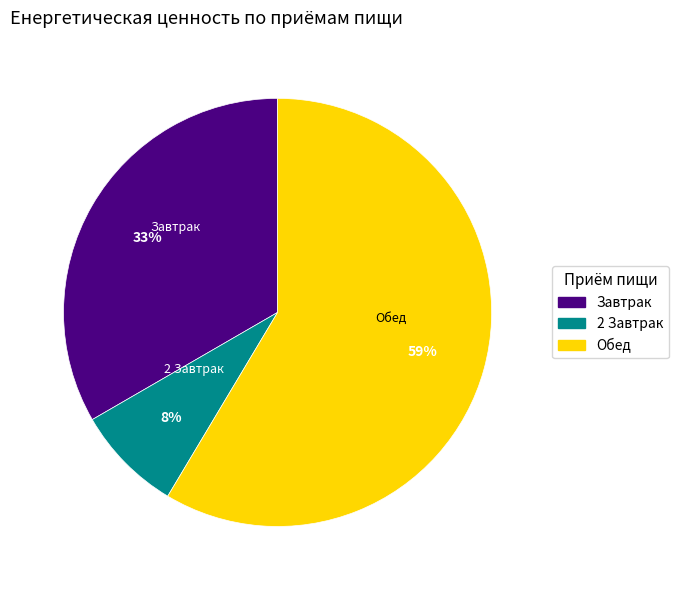

The Обед slice represents 51% of the pie. True or false?

False